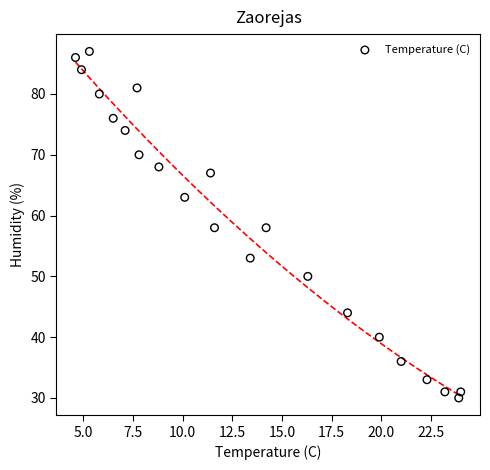

What is the range of Y values (max minus min)?

57